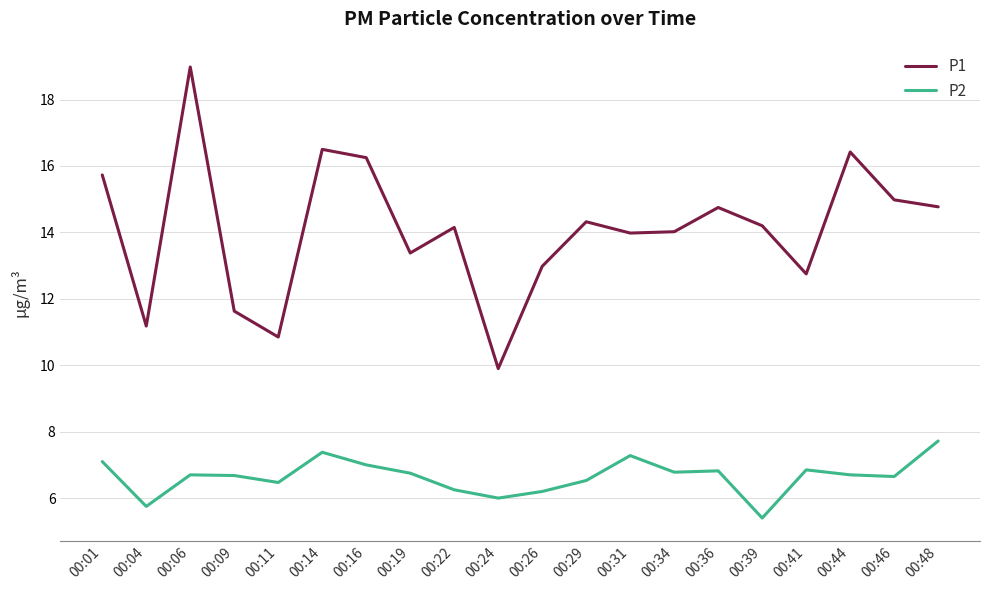

What is the spread (max minus min) of values at 00:04?

5.4